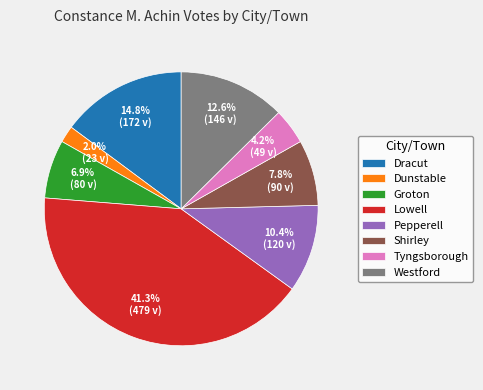

The Groton slice represents 7% of the pie. True or false?

True